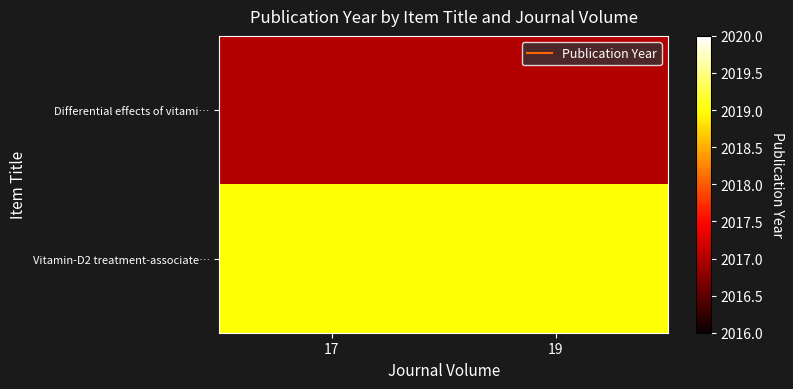

List the series in order of their overall mean, highest first.

Vitamin-D2 treatment-associate…, Differential effects of vitami…